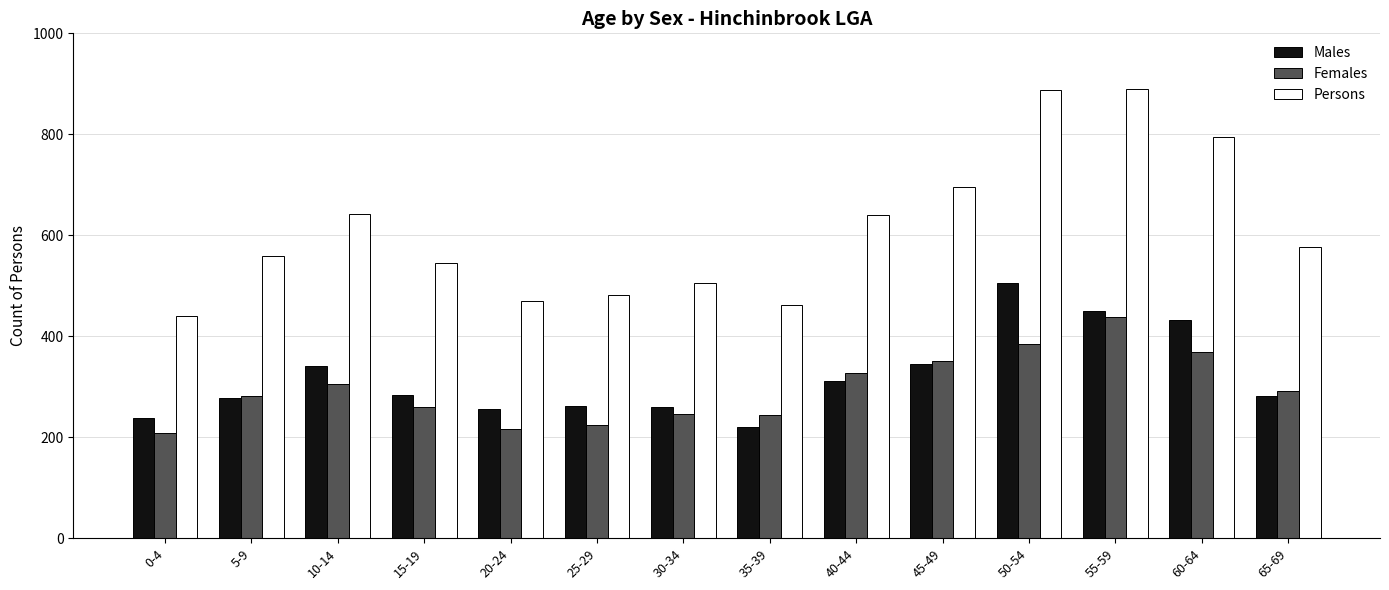

Which series has the largest total across all categories?

Persons